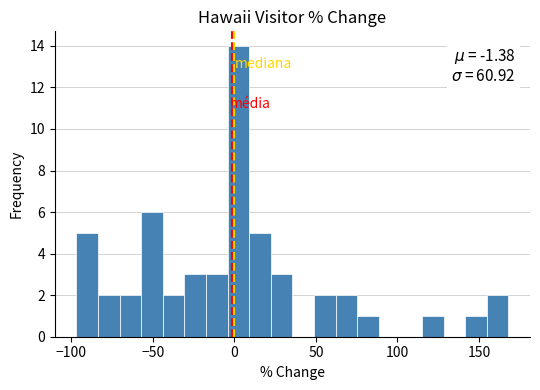

Around what value on the x-axis is the tallest bar? Give the approximate position of its centre, as read against the axis.

0